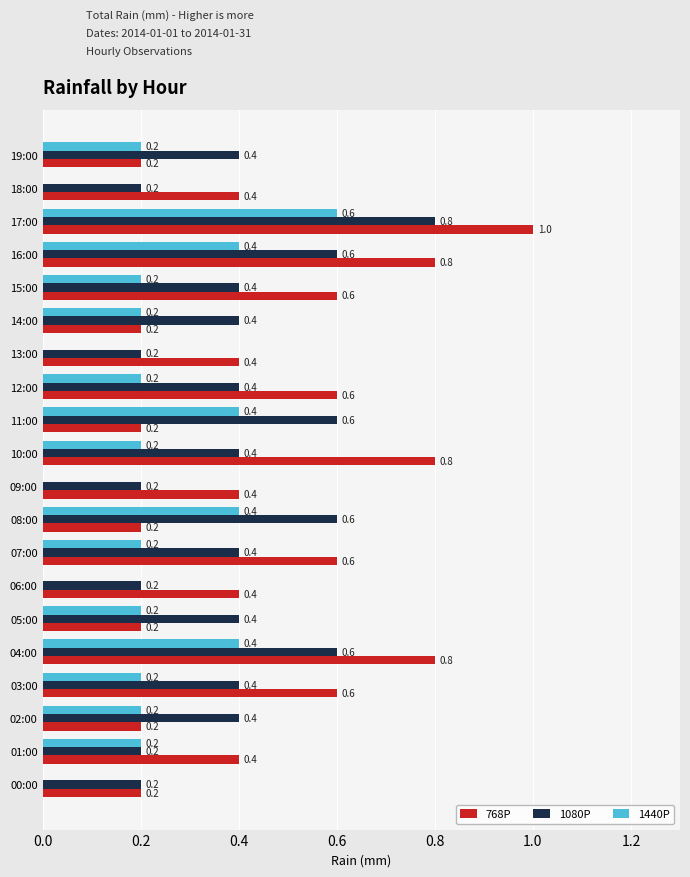

What is the sum of all 768P values?

9.2